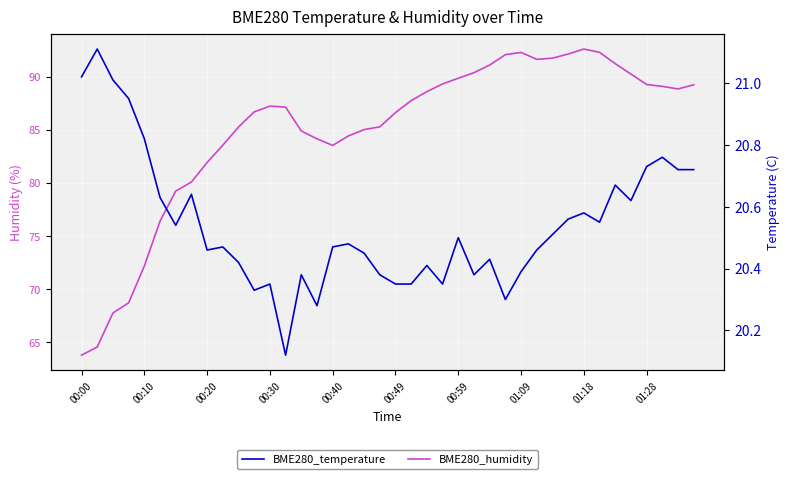

The BME280_humidity series shows 39.9 at 39. True or false?

False